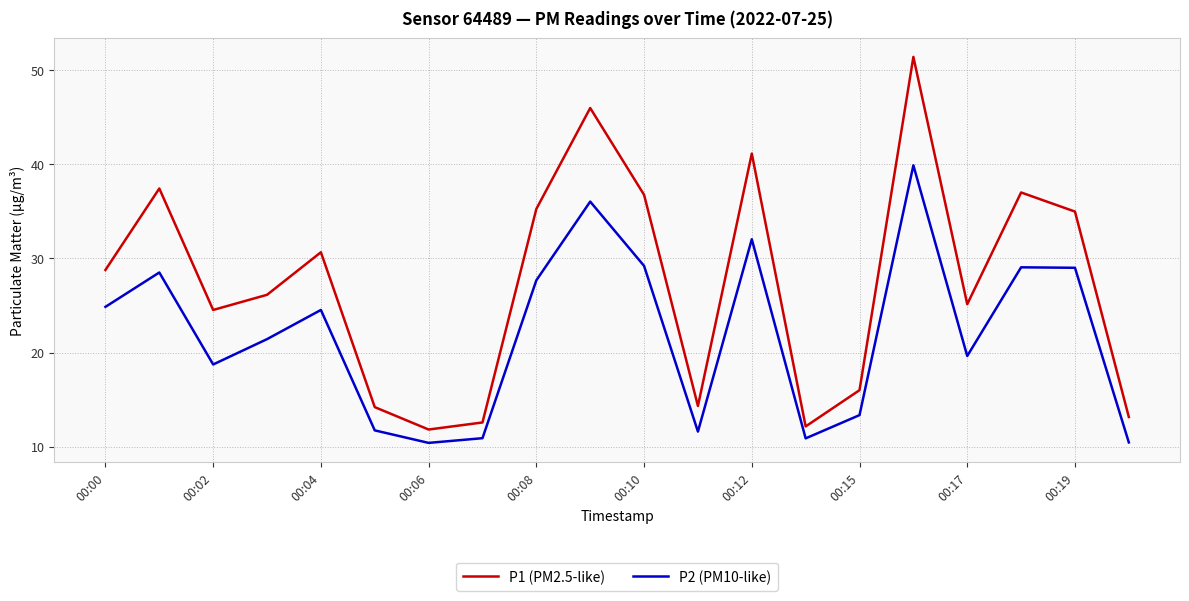

Which series has the largest range (max minus min)?

P1 (PM2.5-like)